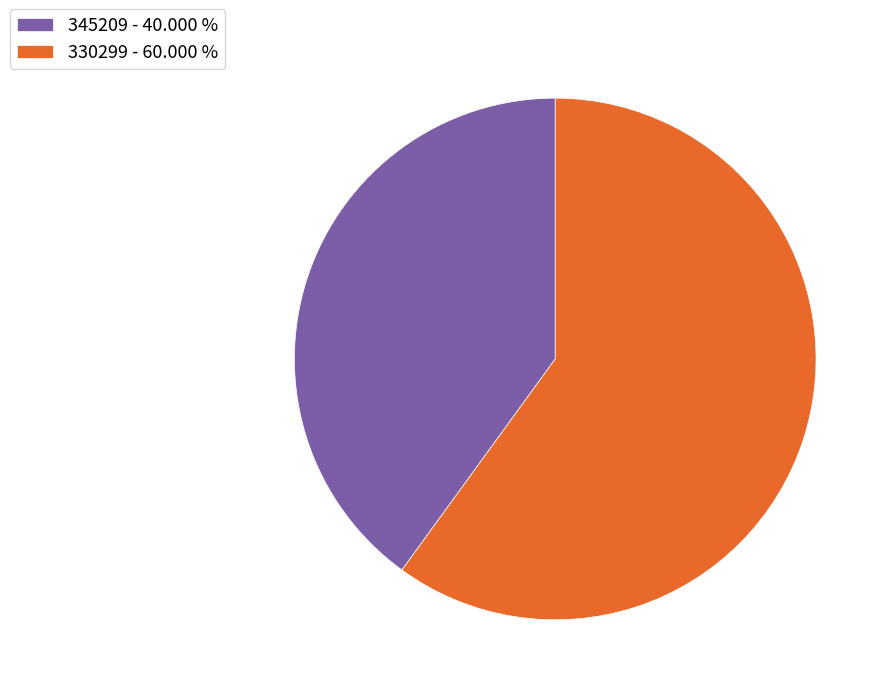

Which has a higher value, 330299 or 345209?

330299